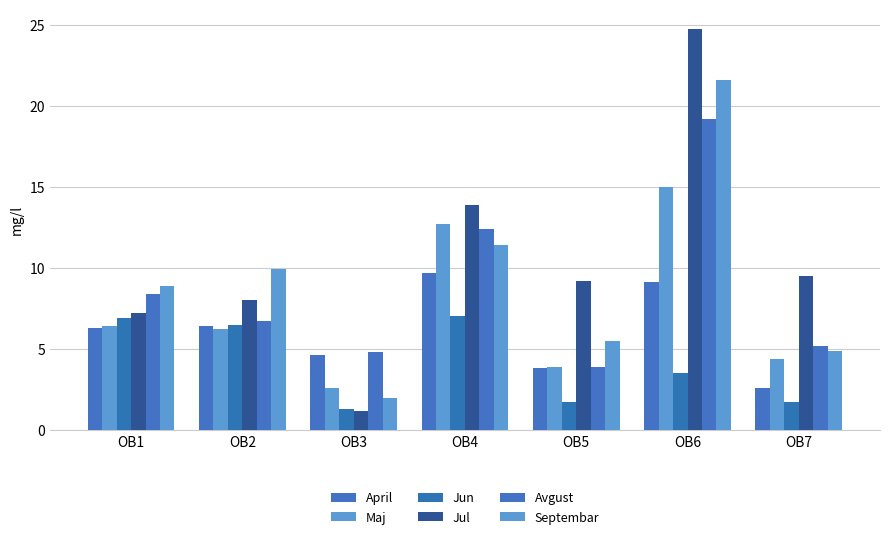

What is the average value of the Jul series?

10.5